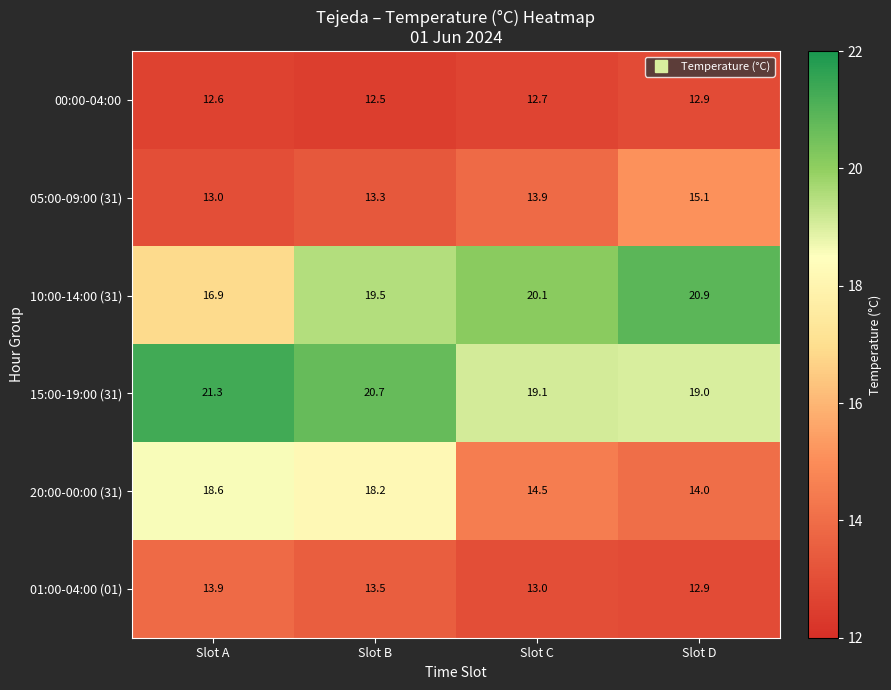

What is the smallest value displayed?

12.5